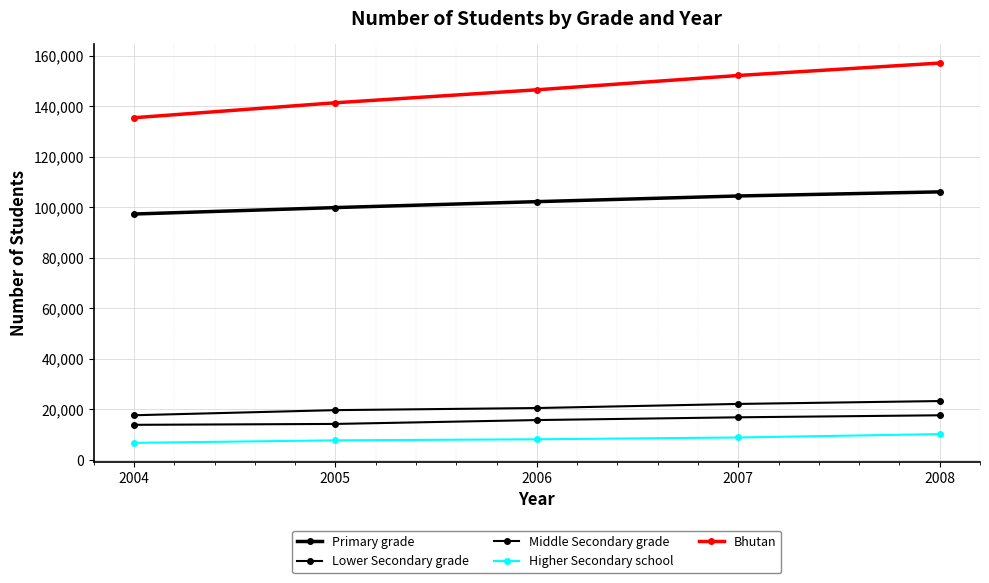

Does the chart have visible grid lines?

Yes